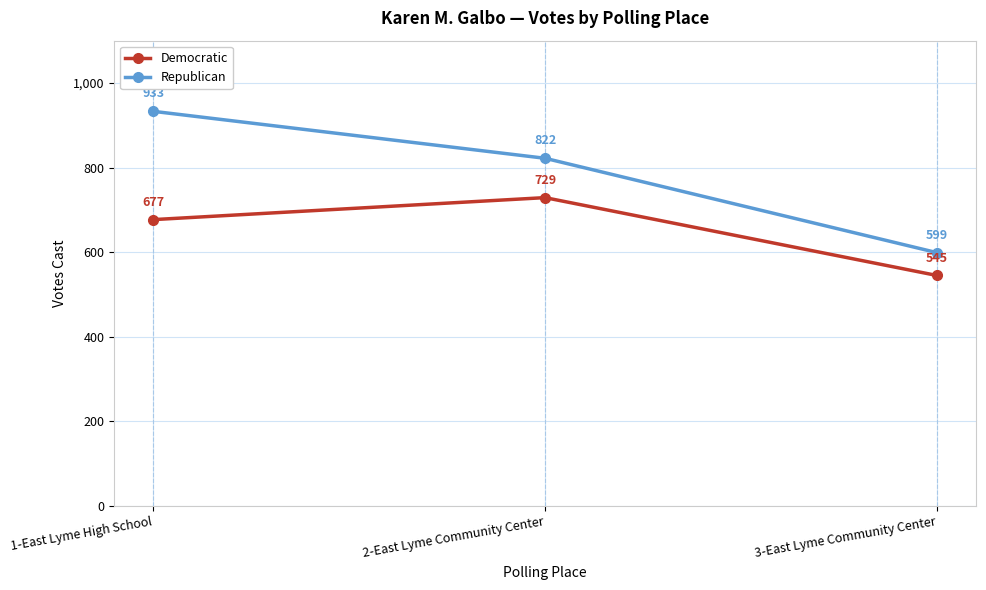

Is the value of Republican at 3-East Lyme Community Center greater than the value of Democratic at 2-East Lyme Community Center?

No